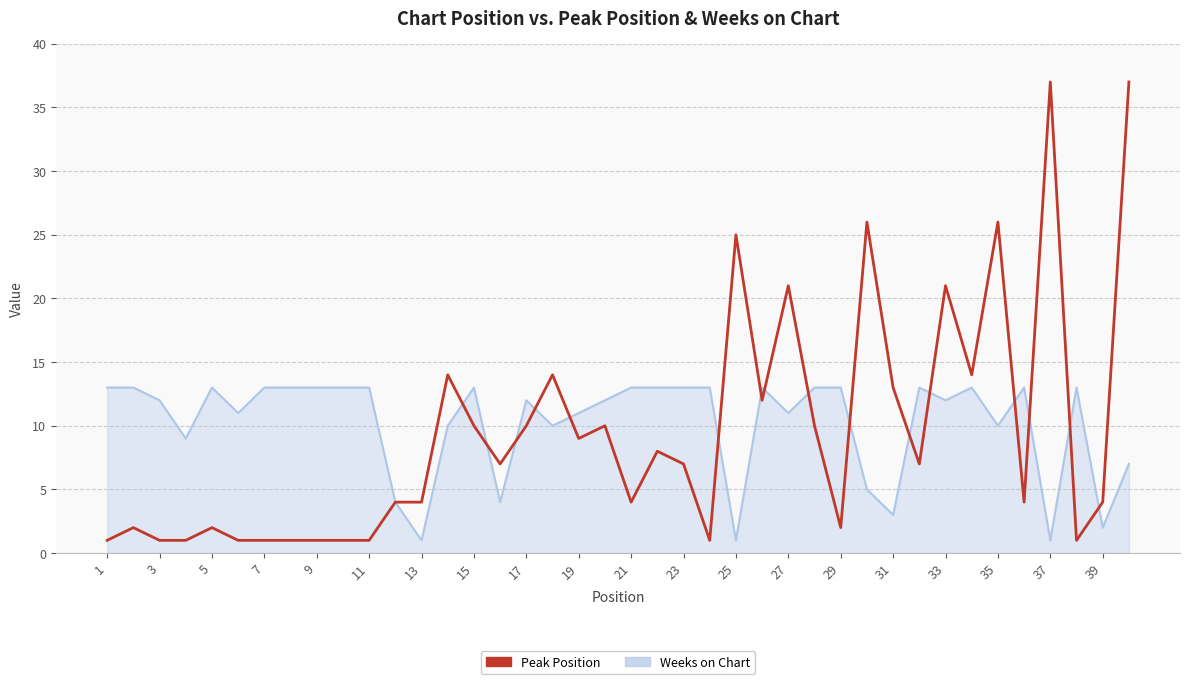

Which series has the widest spread of values?

Peak Position